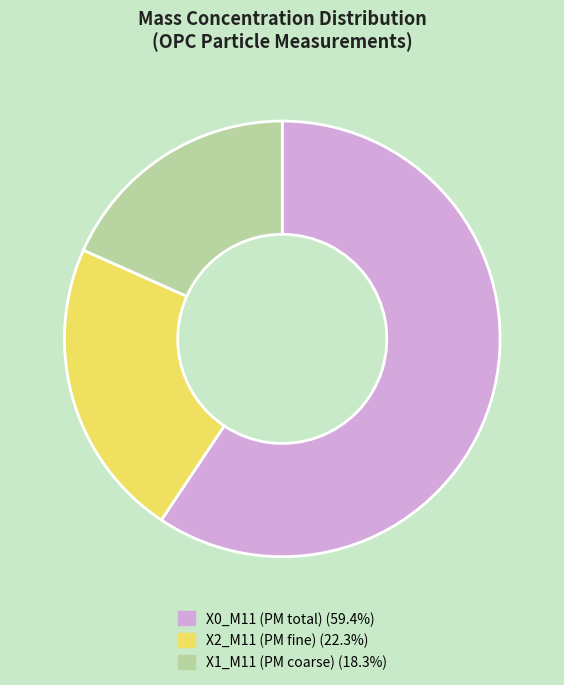

Is X0_M11 (PM total) (59.4%) the majority of the pie?

Yes